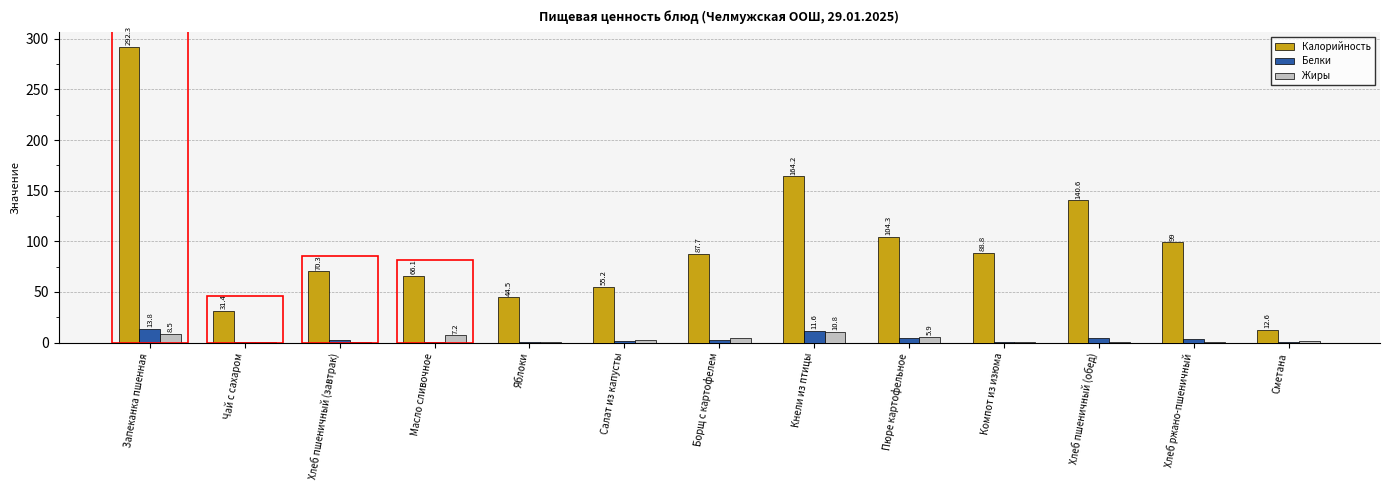

At which category is the sum across all series the highest?

Запеканка пшенная